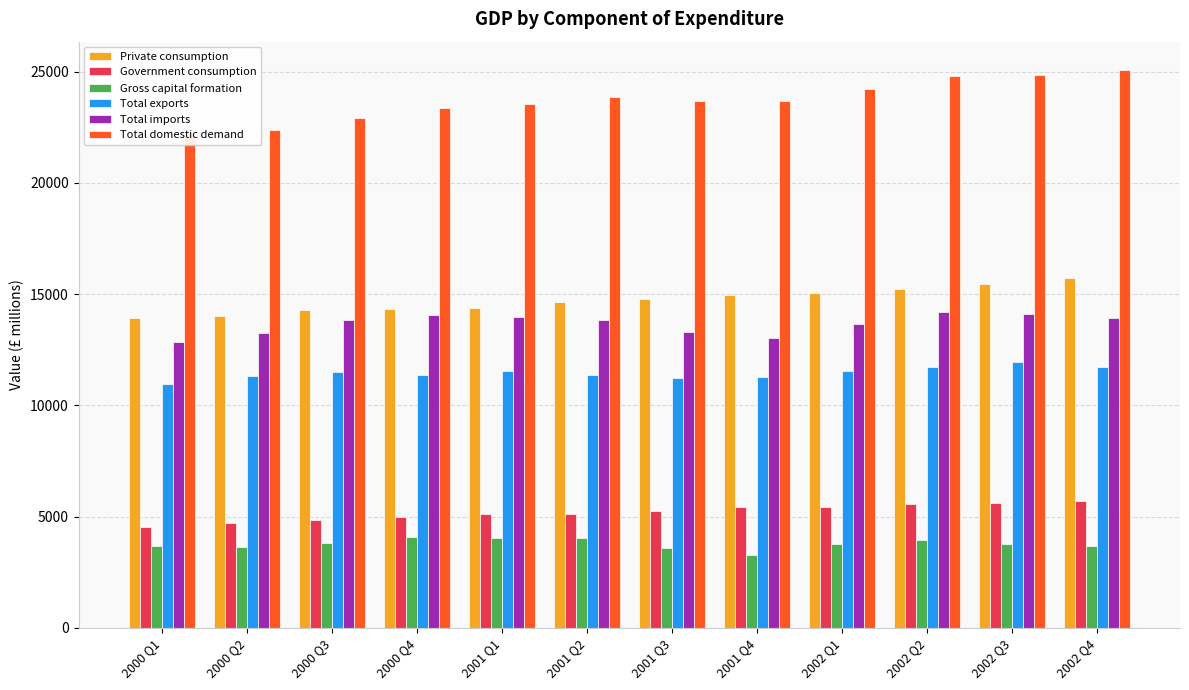

At which category is the sum across all series the highest?

2002 Q4